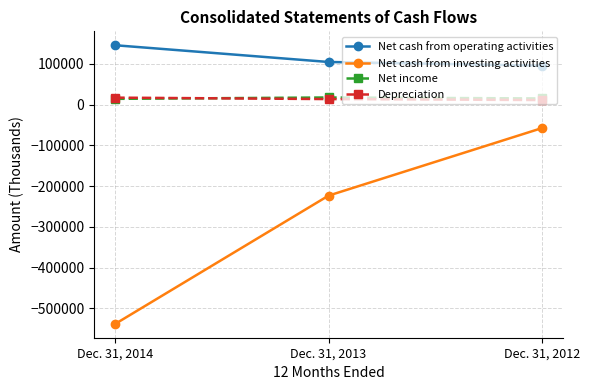

How many values in the Net income series are below 14961?

1